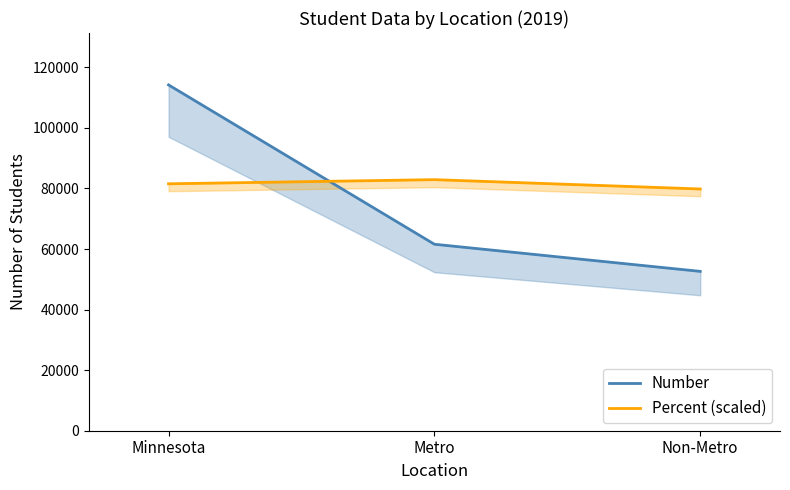

Which label corresponds to the smallest value in the chart?

Non-Metro